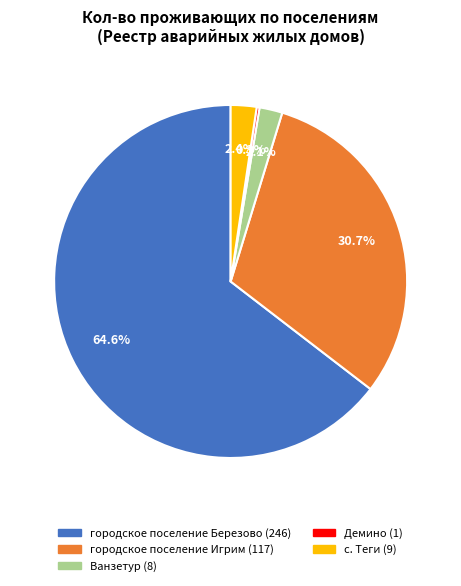

Which category accounts for the majority?

городское поселение Березово